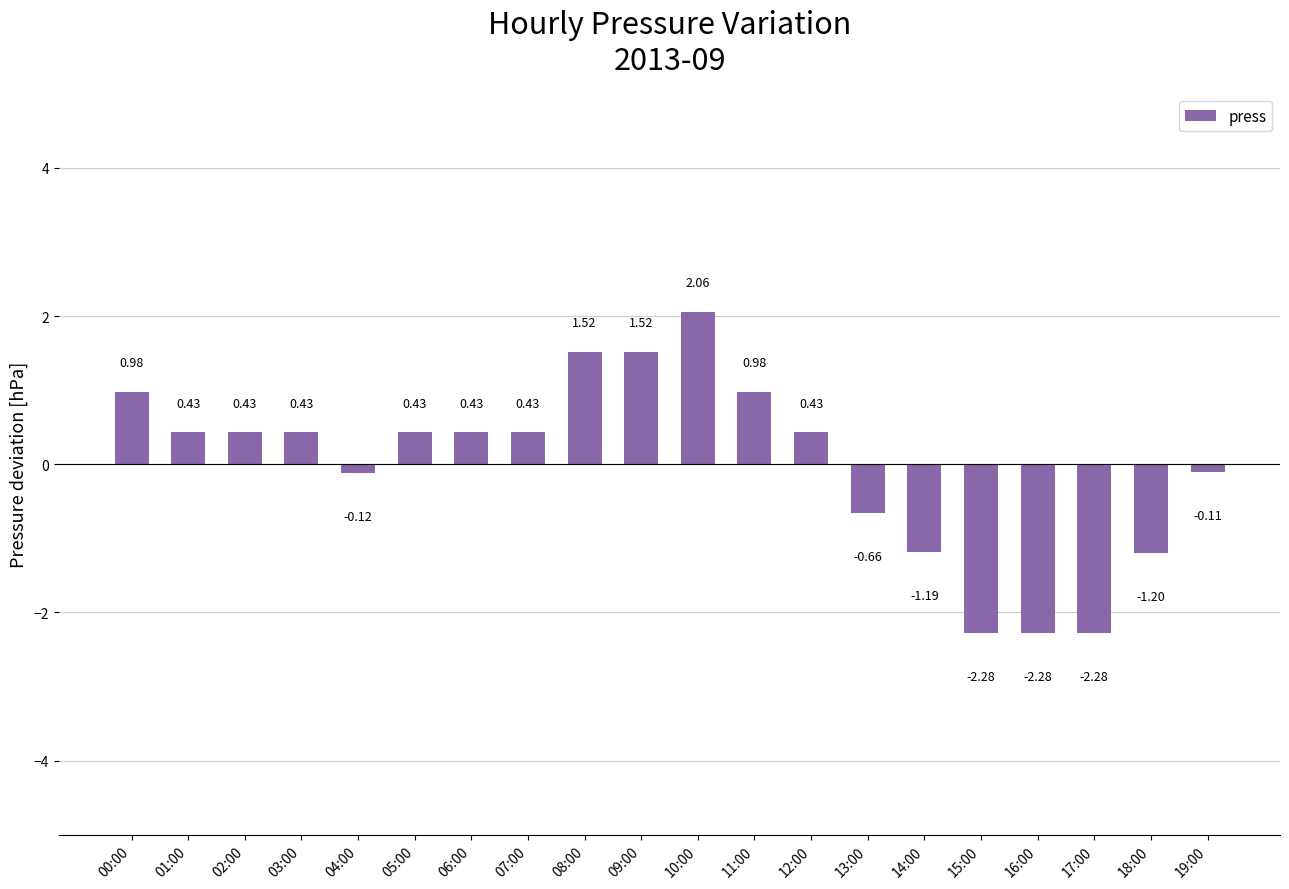

Which has a higher value, 10:00 or 01:00?

10:00